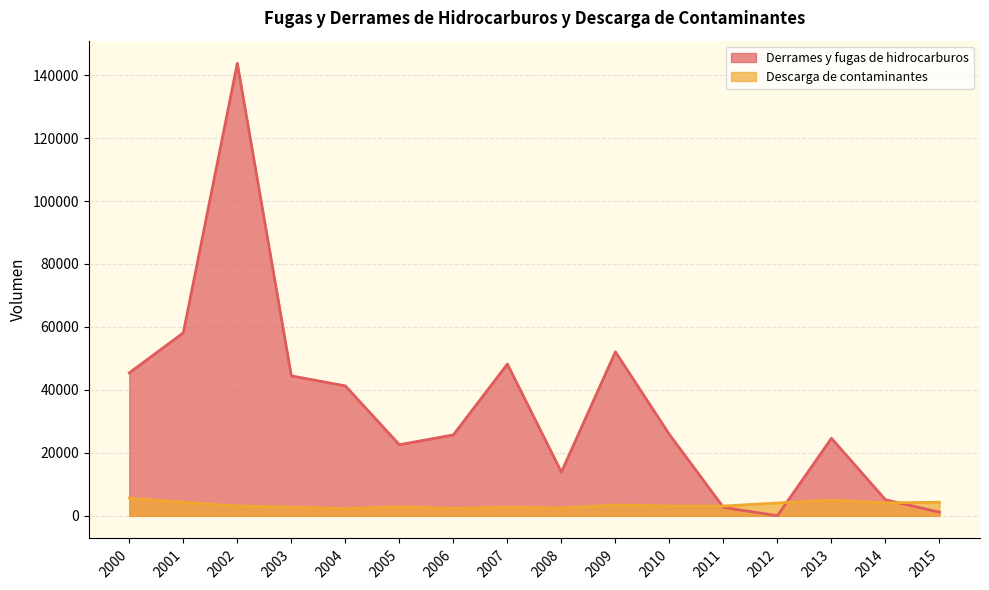

True or false: Descarga de contaminantes has more than 2 interior local peaks.

True